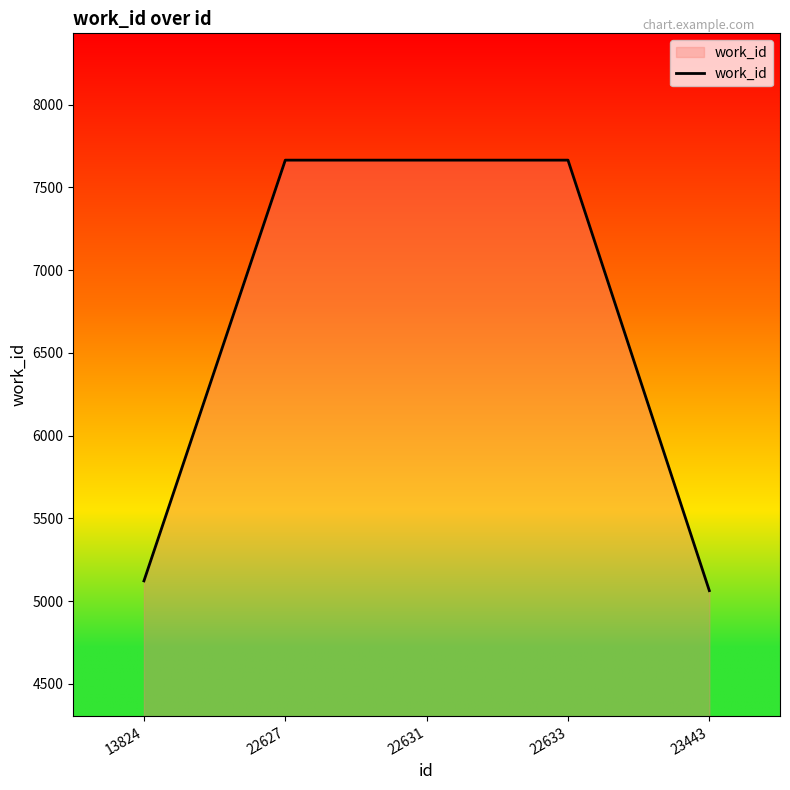

Reading left to right, what are all the values shown in this chart?

13824=5122	22627=7665	22631=7665	22633=7665	23443=5063